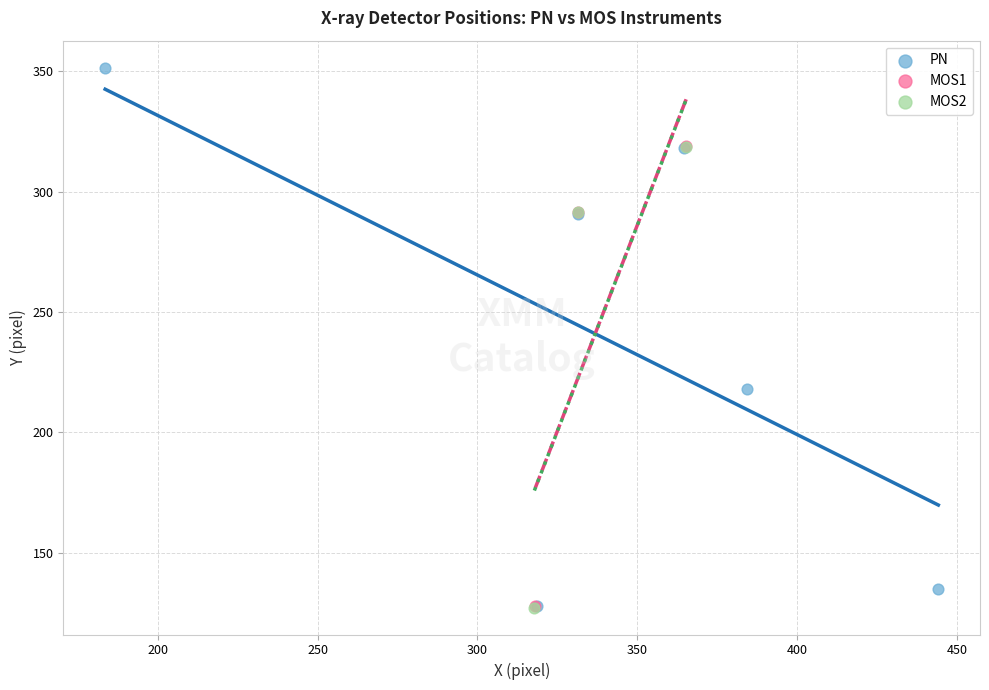

Which series reaches the maximum Y coordinate?

PN